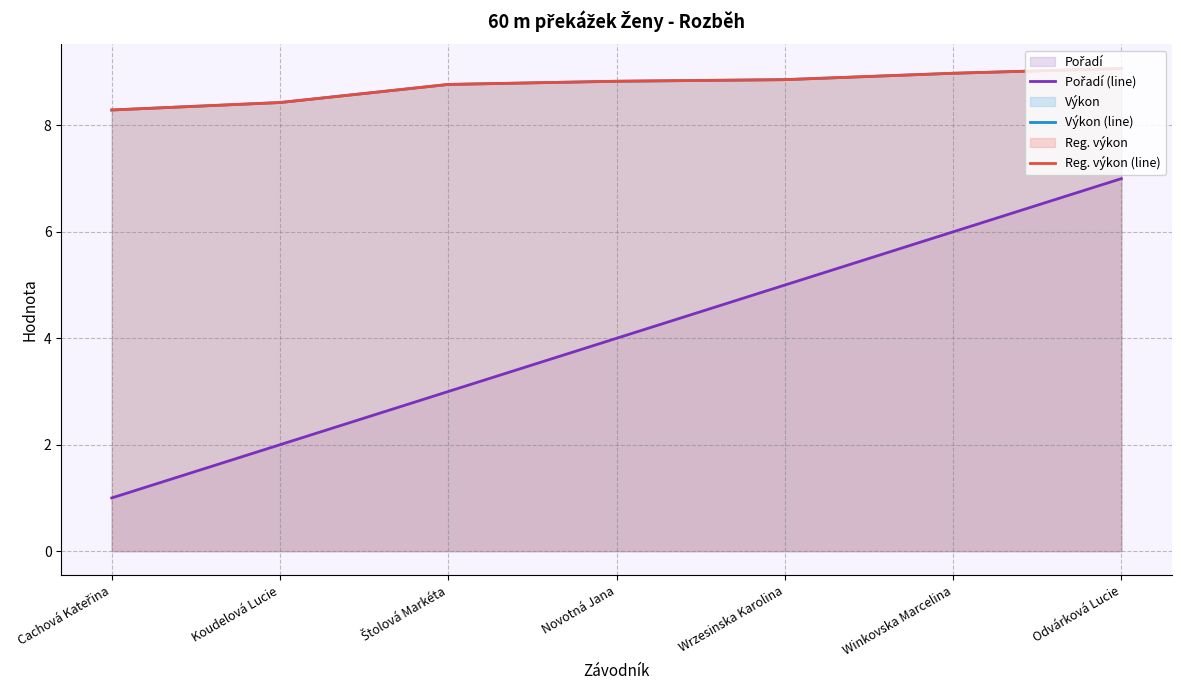

At Winkovska Marcelina, list the series in order from largest to smallest.

Výkon (line), Reg. výkon (line), Pořadí (line)